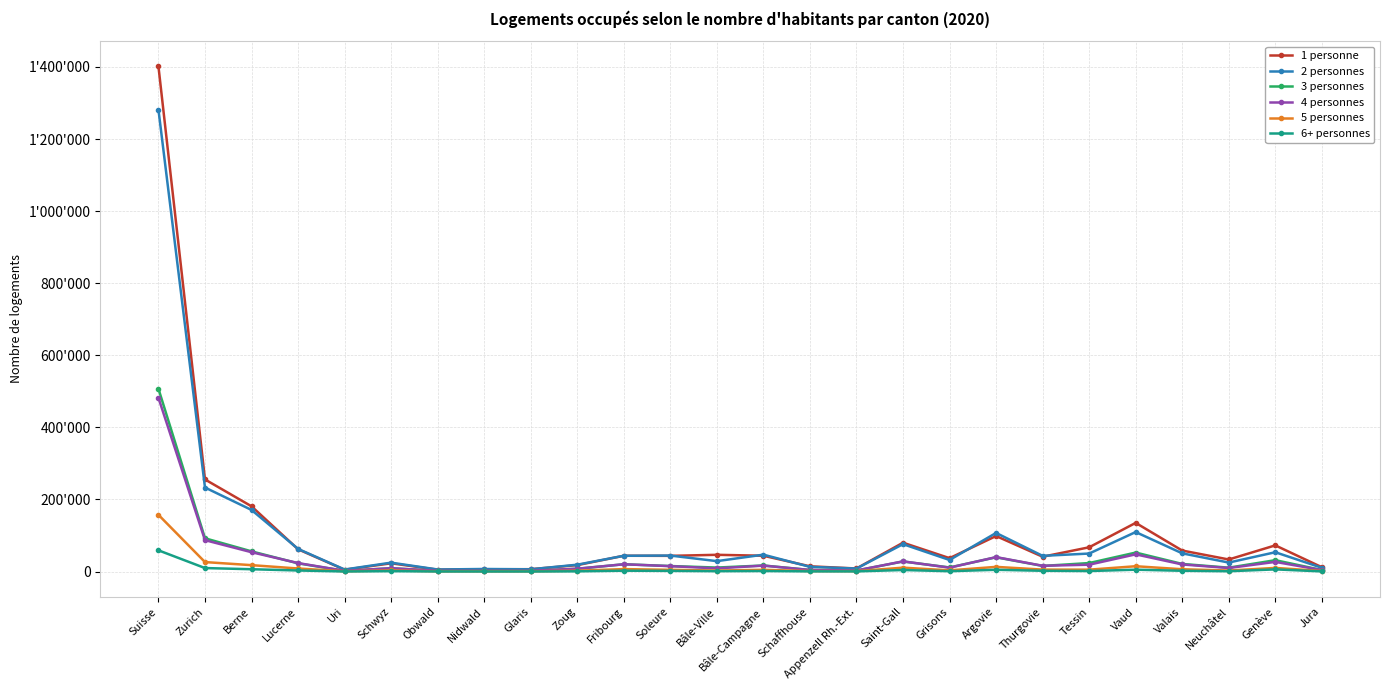

What is the greatest value displayed?

1401565